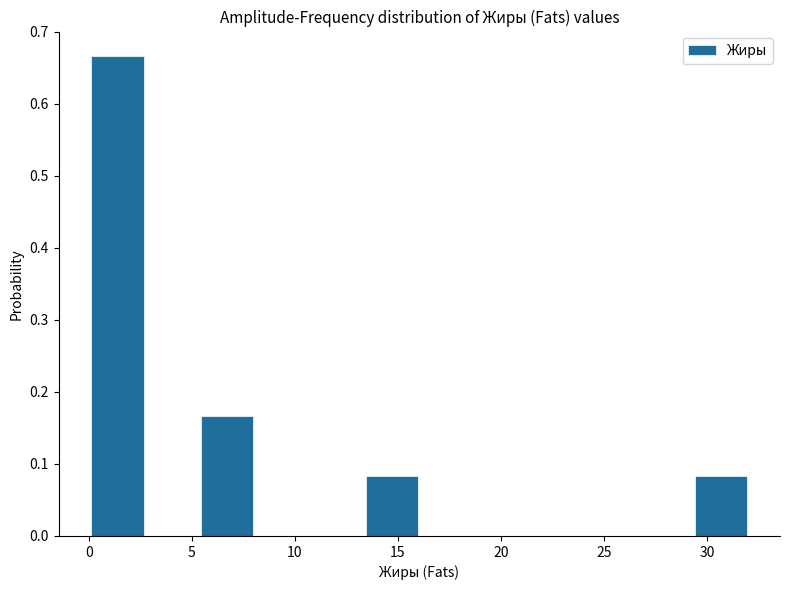

Which range on the x-axis has the tallest bar?

0.0 to 2.5